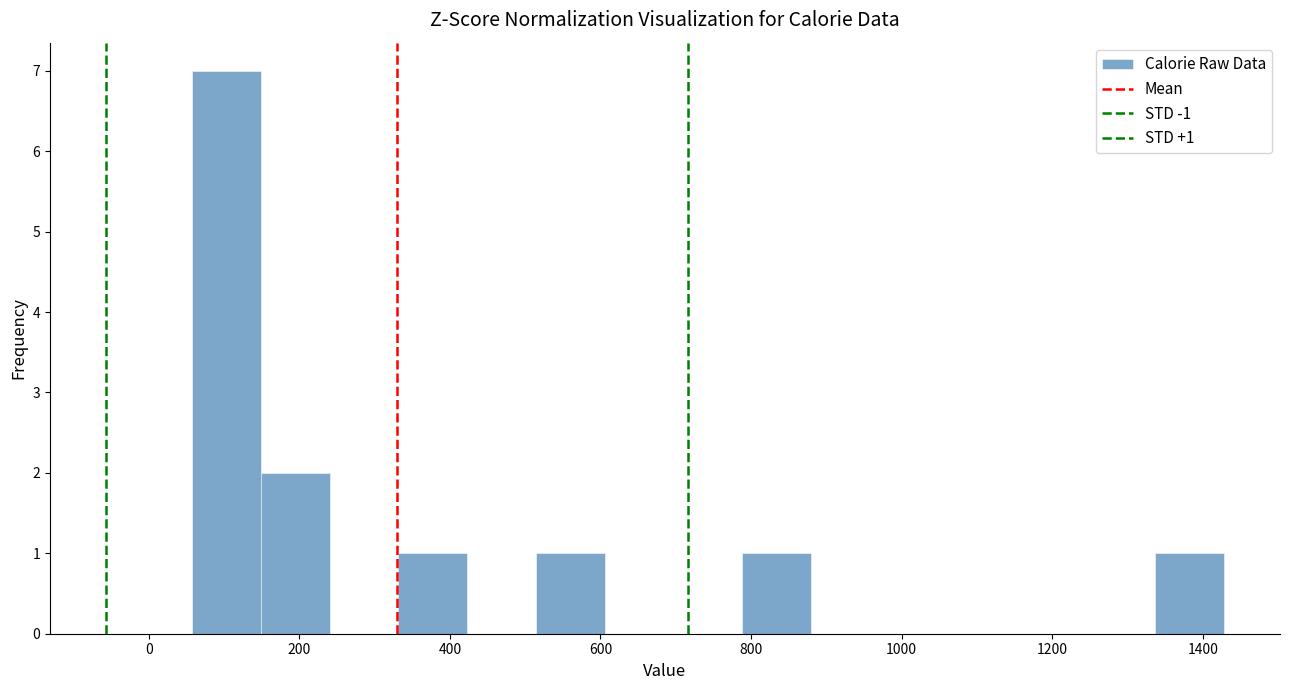

Over which range of the x-axis is the bar tallest?

60 to 140